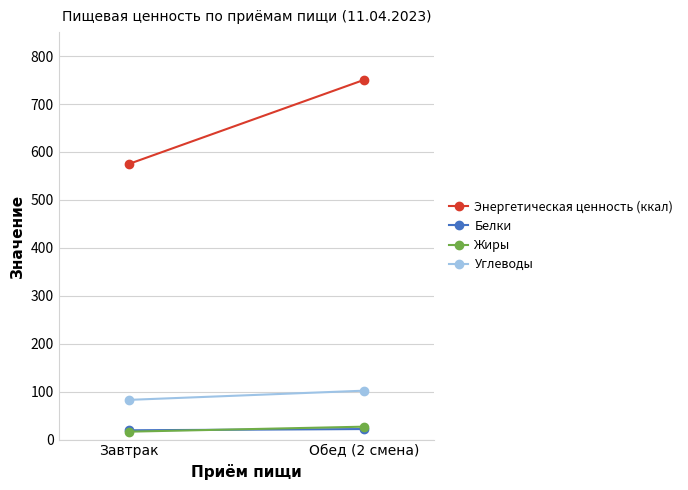

What are all the series names shown in the legend?

Энергетическая ценность (ккал), Белки, Жиры, Углеводы